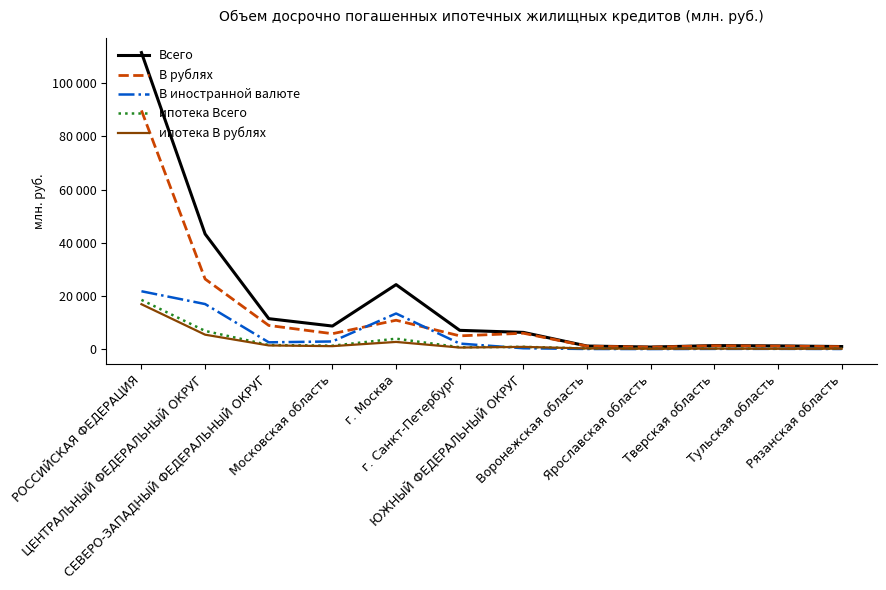

At Рязанская область, list the series in order from smallest to largest.

В иностранной валюте, ипотека В рублях, ипотека Всего, В рублях, Всего